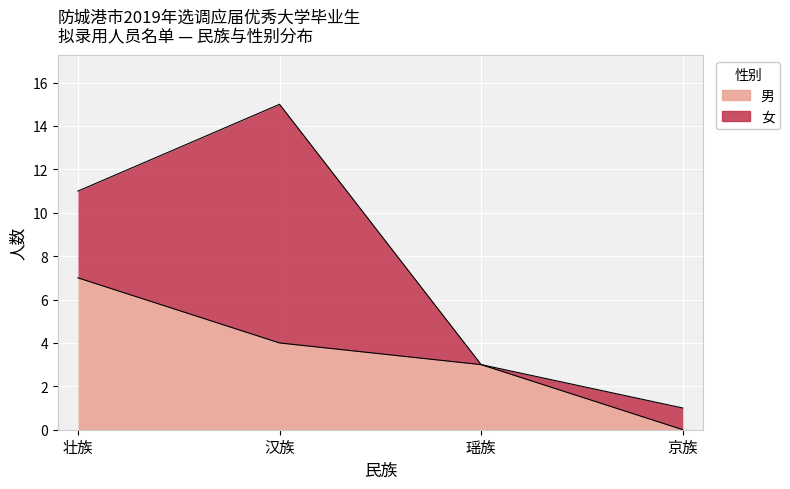

The value at 瑶族 is 3. True or false?

True